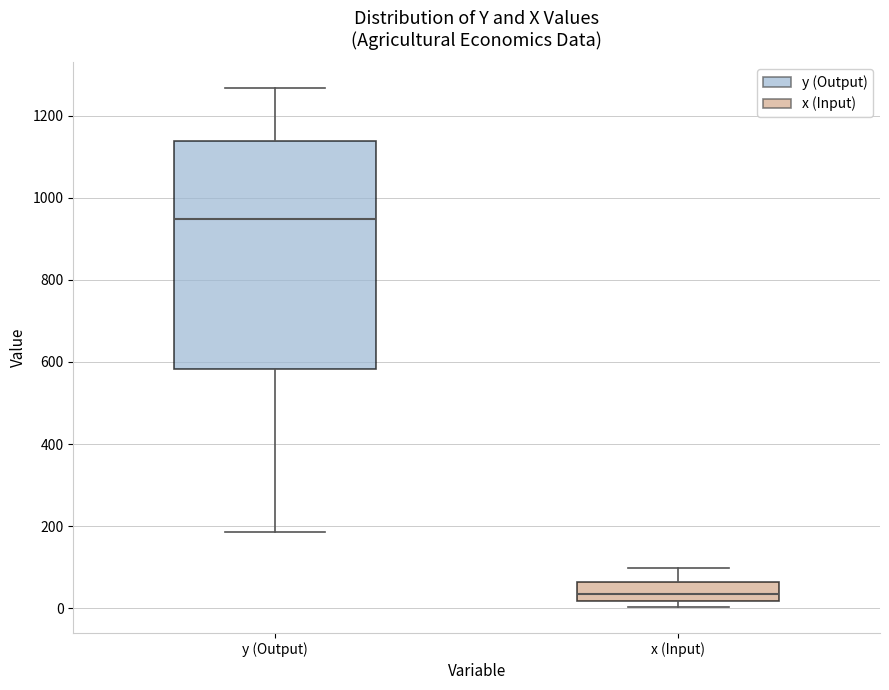

Where does the median line of the box for x (Input) sit on the y-axis? The values are not printed on the chart, so give them approximately, as read against the axis.

40